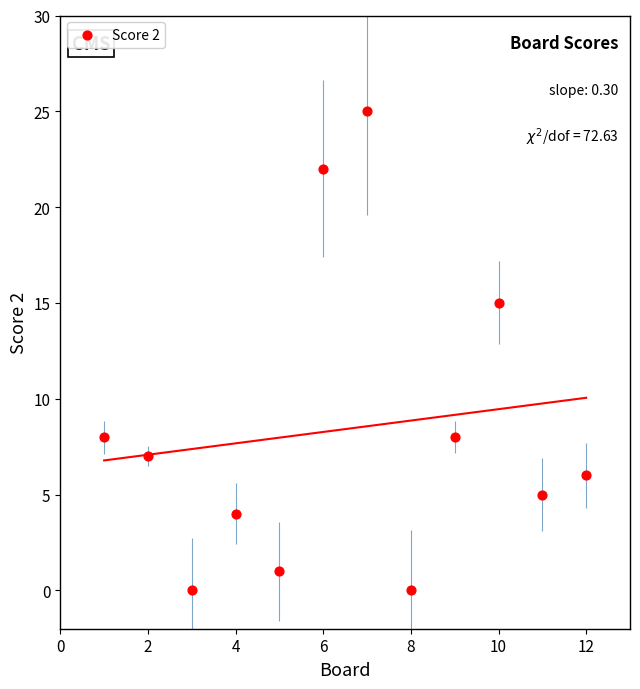

What Y value in the scatter plot is closest to 12?

15